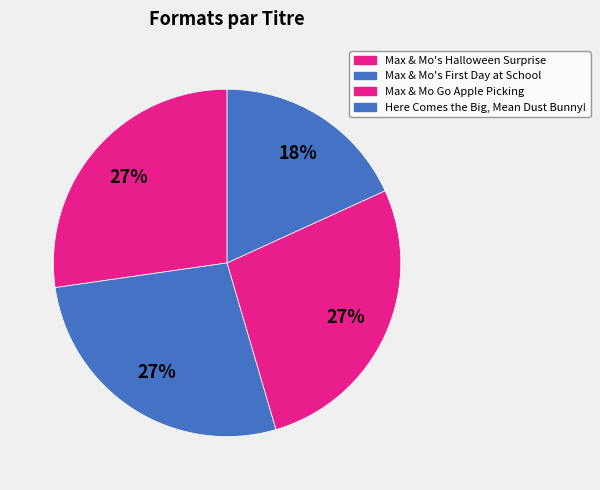

How many segments does this pie chart have?

4